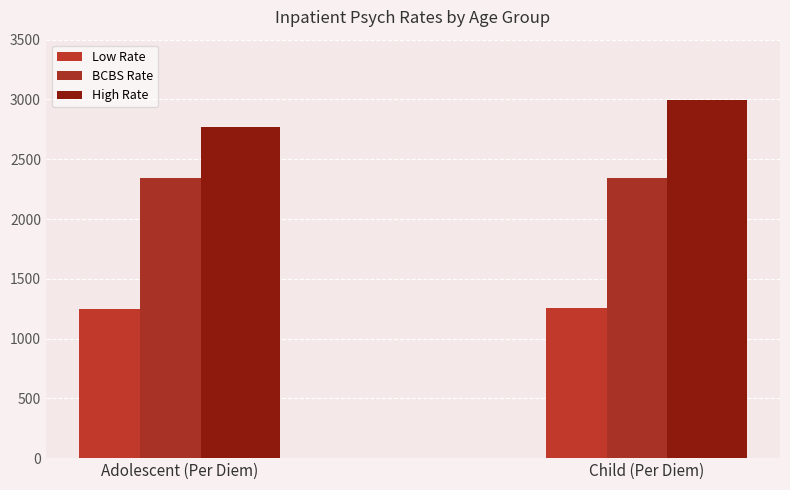

Is the value of BCBS Rate at Adolescent (Per Diem) greater than the value of High Rate at Adolescent (Per Diem)?

No